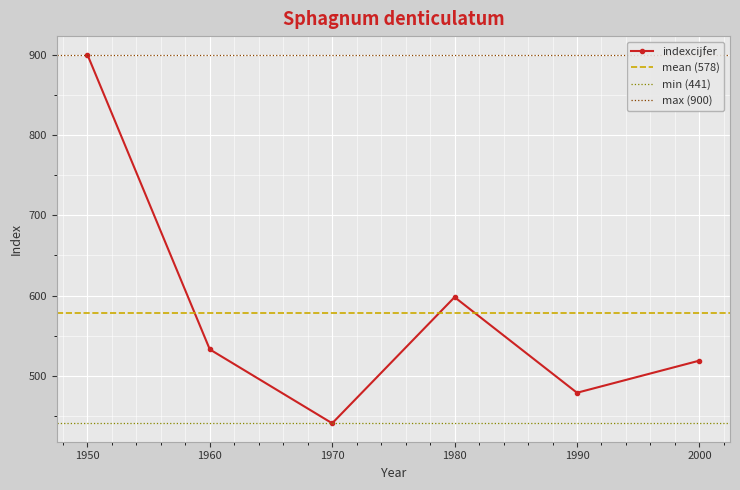

What is the approximate value at 1960, to the nearest 10?

530